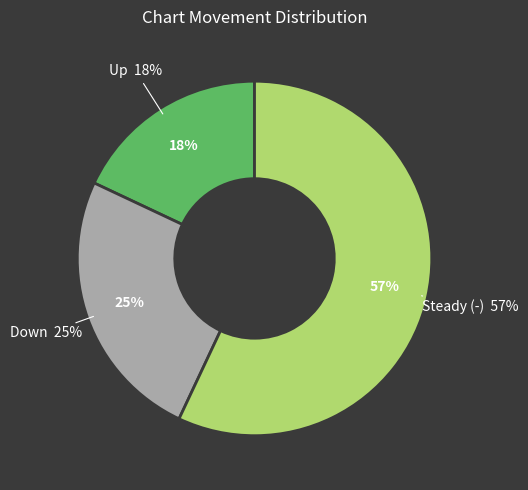

Count the number of slices in the pie.

3